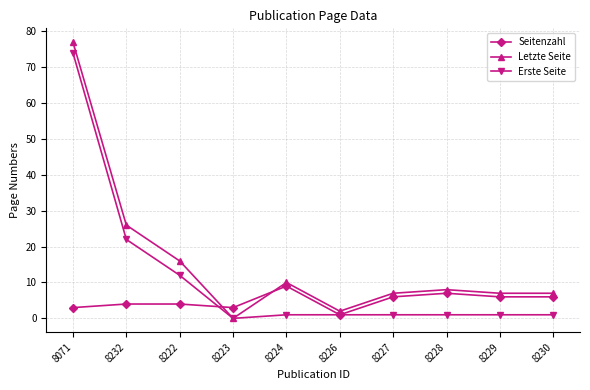

Is it true that Erste Seite equals 109 at 8071?

False